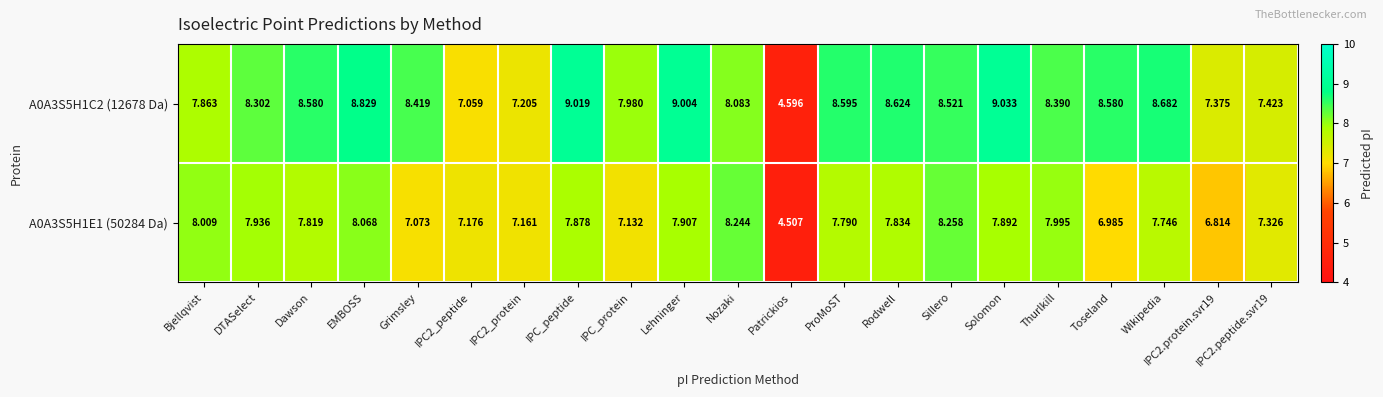

Is the value of A0A3S5H1C2 (12678 Da) at IPC2_peptide greater than the value of A0A3S5H1E1 (50284 Da) at IPC2.peptide.svr19?

No